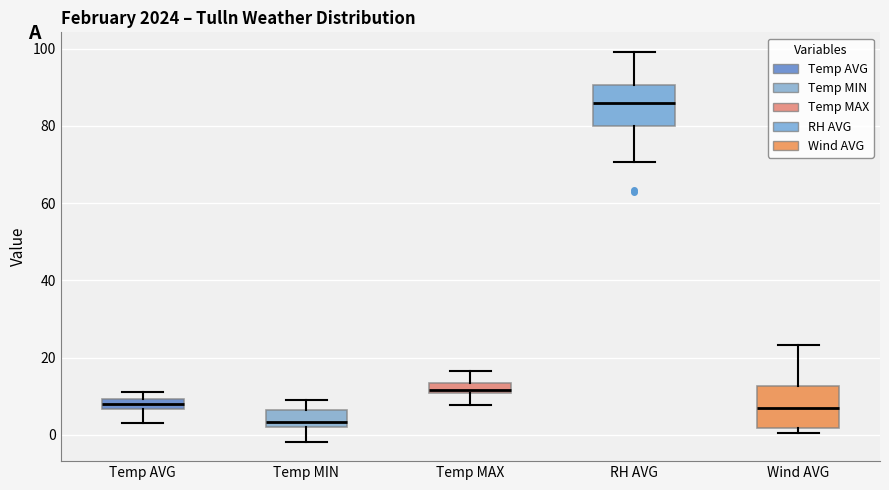

Where does the median line of the box for Temp MIN sit on the y-axis? The values are not printed on the chart, so give them approximately, as read against the axis.

4